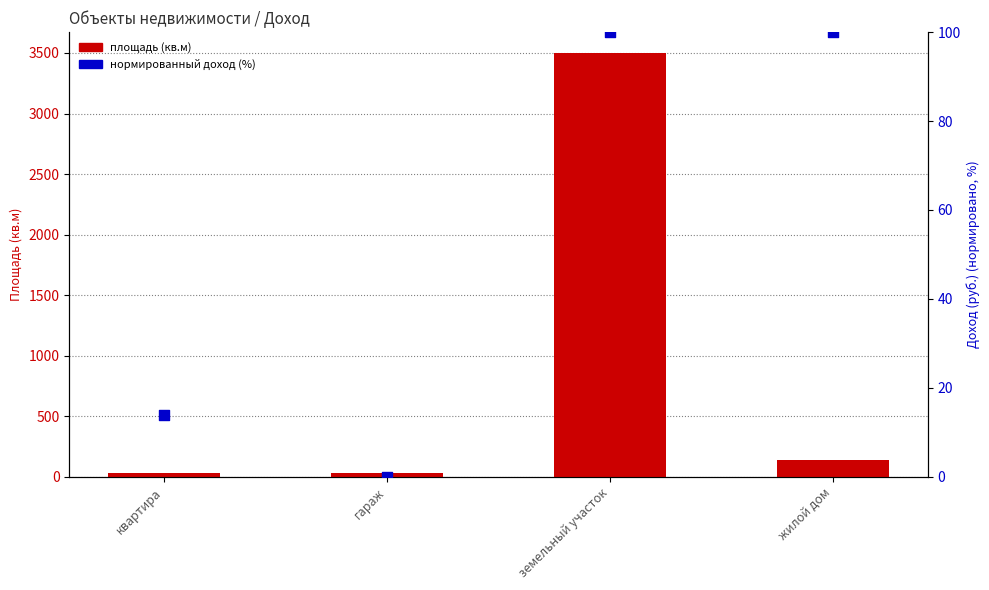

Which series has the largest total across all categories?

площадь (кв.м)